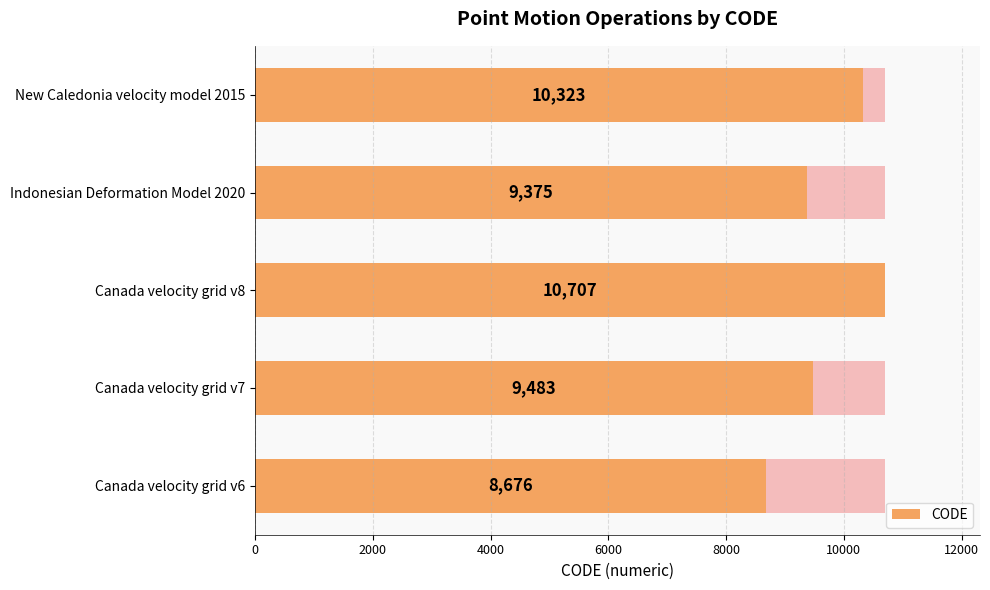

True or false: the data shows 15190 at Canada velocity grid v8.

False